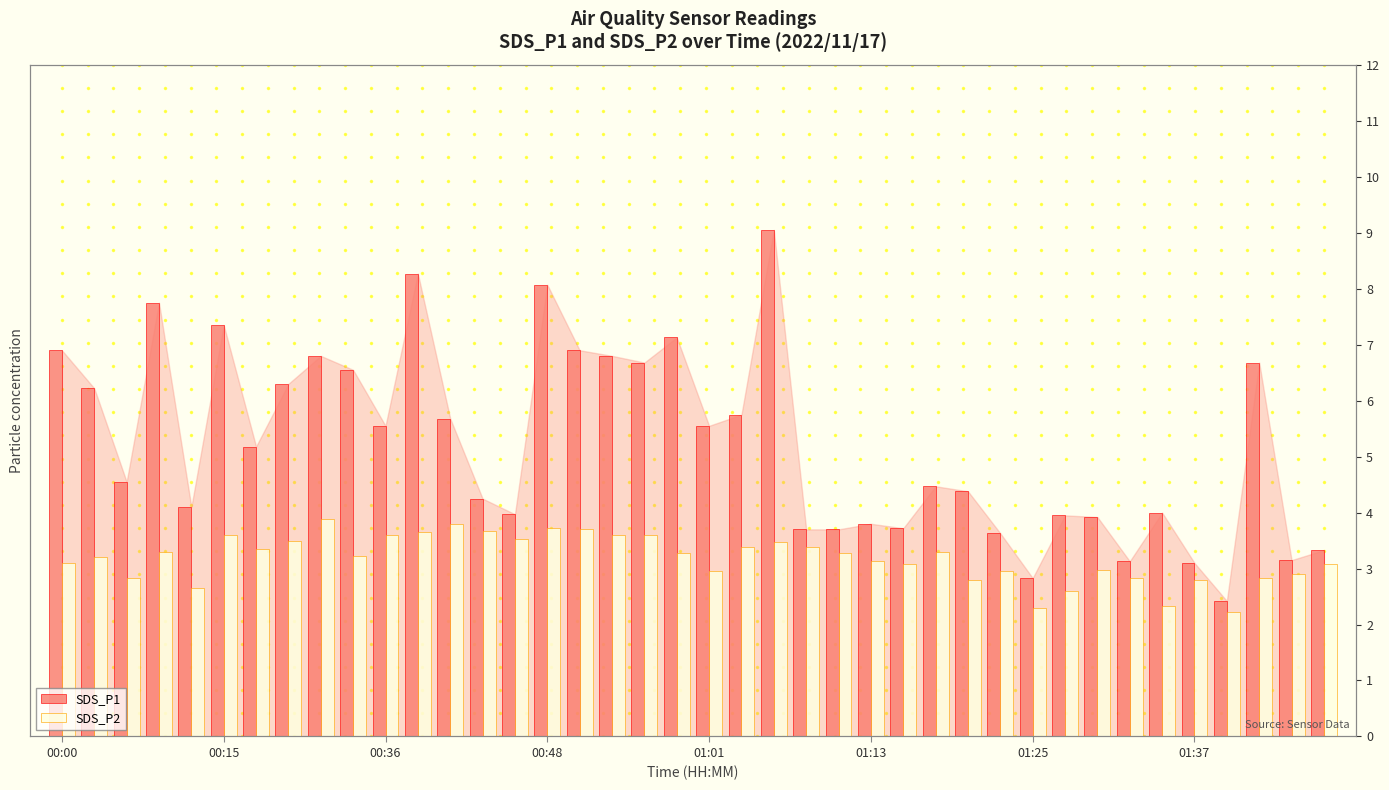

What are all the series names shown in the legend?

SDS_P1, SDS_P2